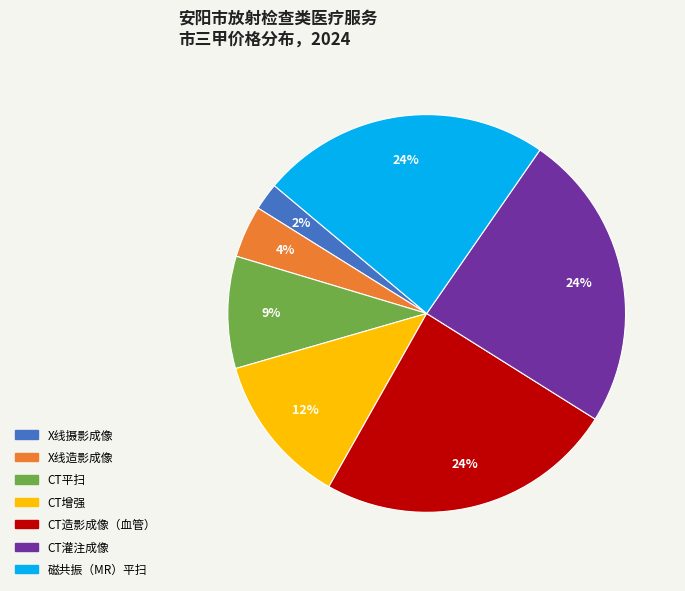

What percentage is the CT增强 slice, to the nearest percent?

12%